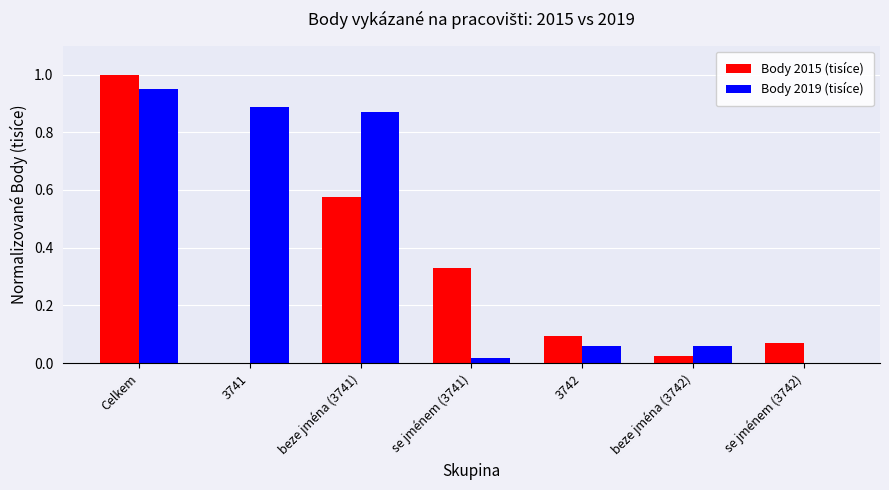

True or false: Body 2019 (tisíce) has a value of 0.0 at se jménem (3742).

True